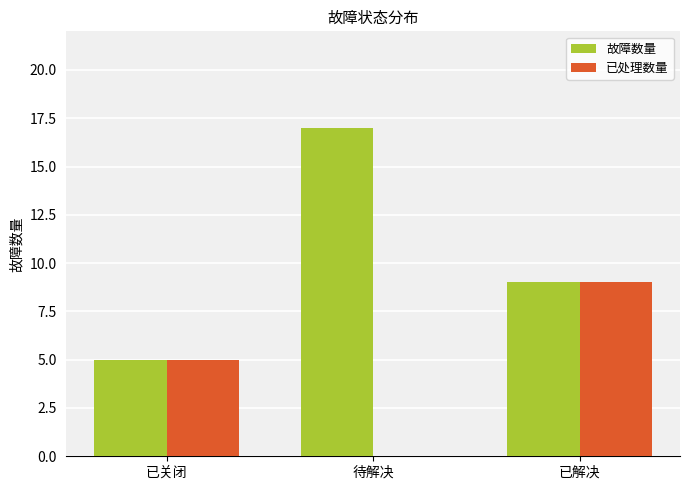

Are the bars grouped side by side (vs. stacked)?

Yes